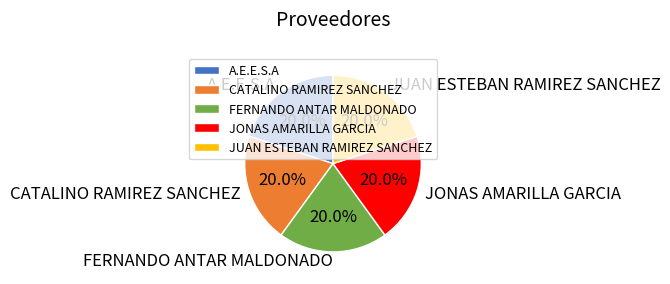

What is the ratio of the value at A.E.E.S.A to the value at JONAS AMARILLA GARCIA?

1.0